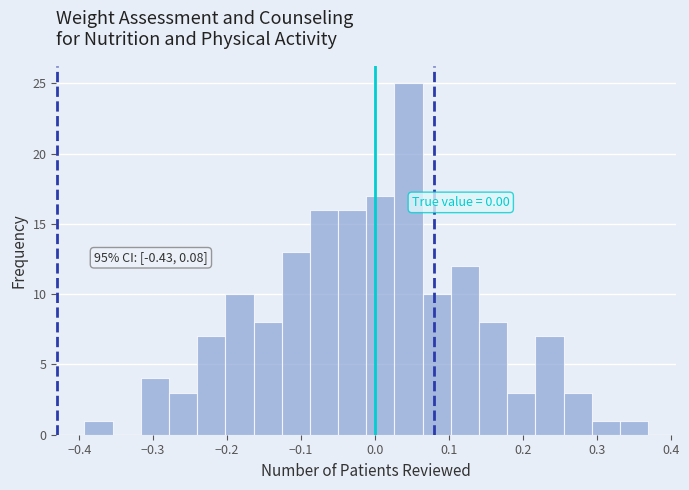

Around what value on the x-axis is the tallest bar? Give the approximate position of its centre, as read against the axis.

0.05